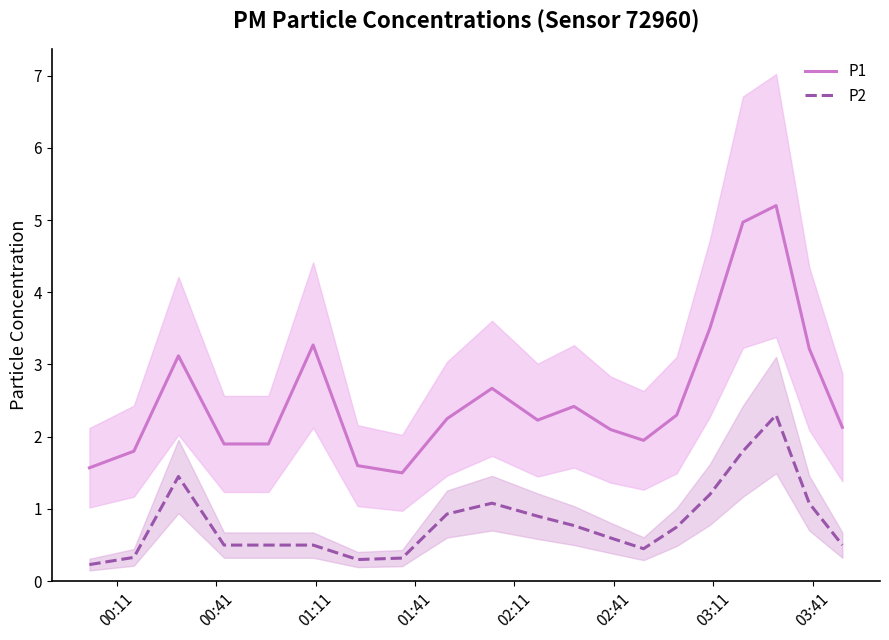

Rank the series by their average value, from lowest to highest.

P2, P1